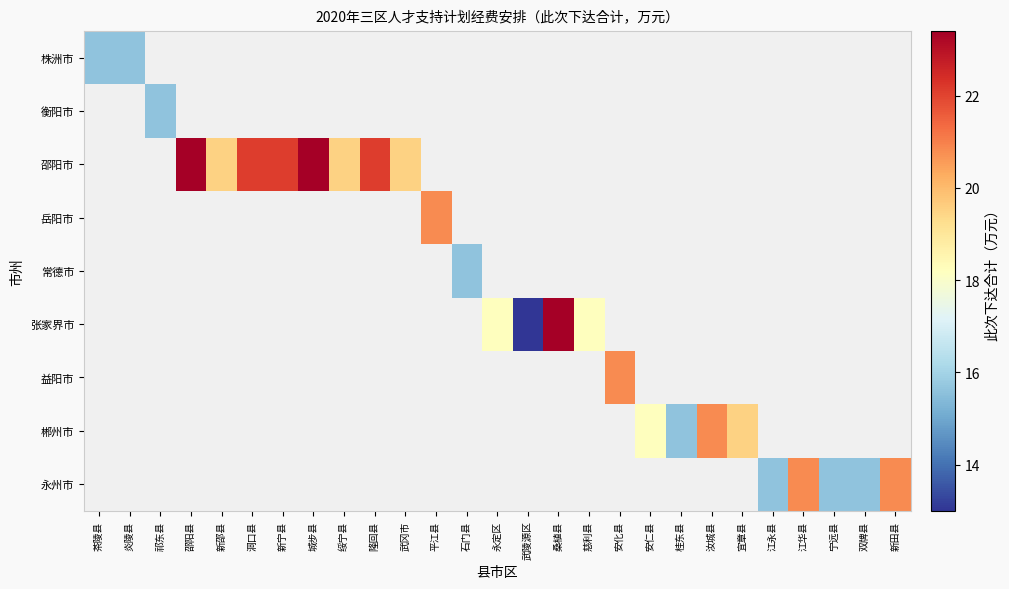

What is the greatest value displayed?

23.4